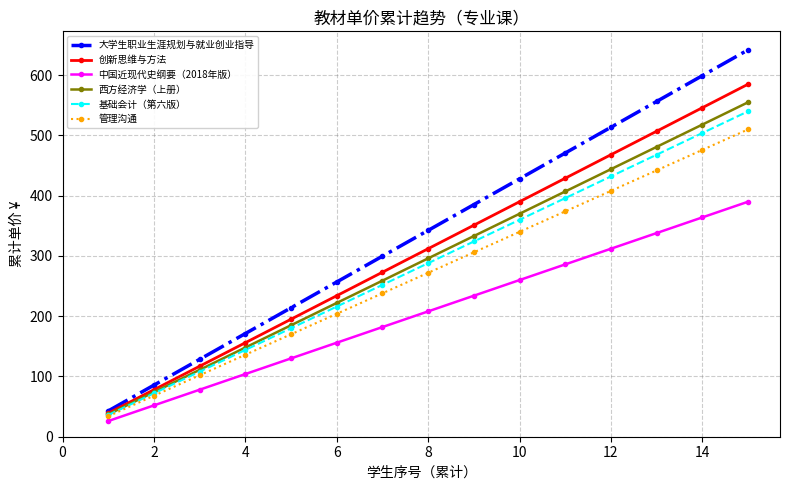

Which series has the largest total across all categories?

大学生职业生涯规划与就业创业指导